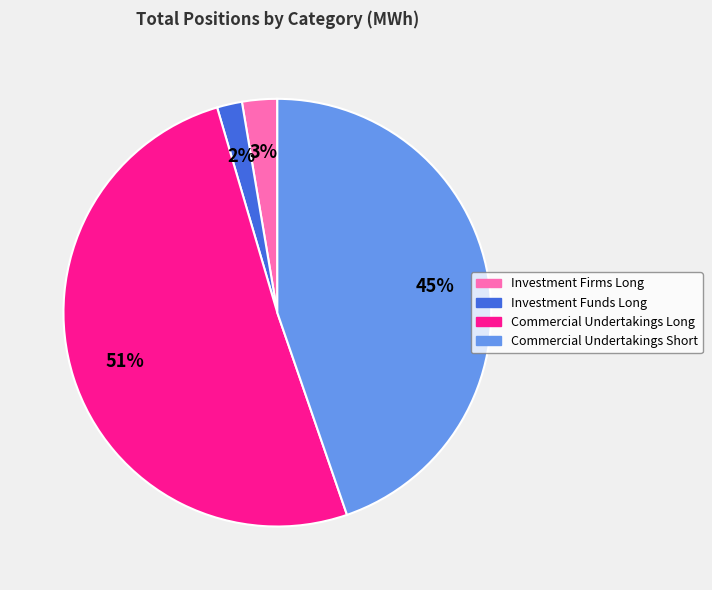

Do Commercial Undertakings Short and Investment Firms Long together represent more than half of the pie?

No